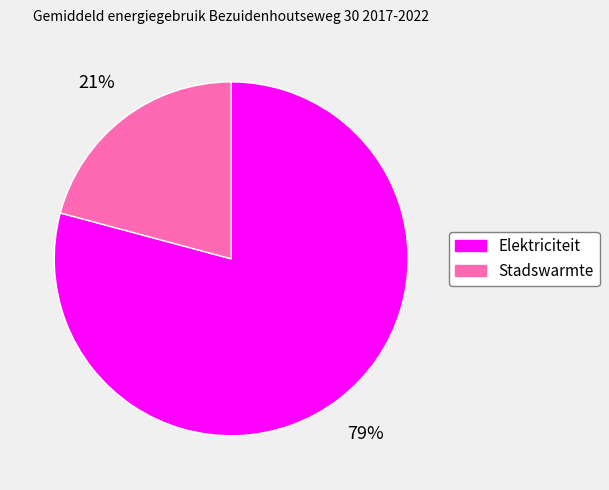

Which slice is the smallest?

Stadswarmte